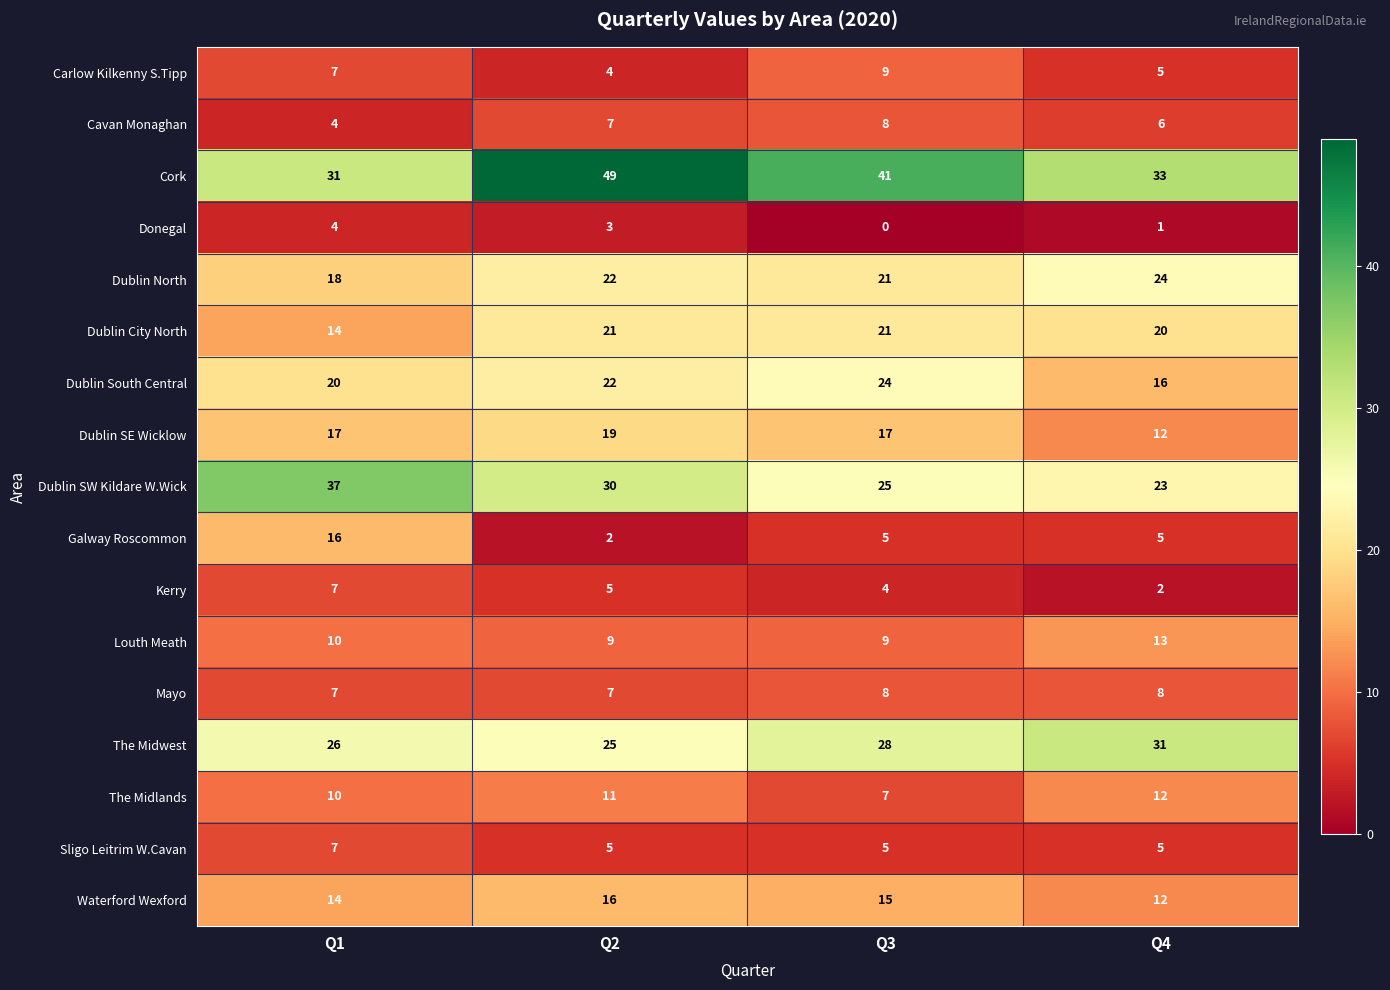

Rank the categories by The Midlands value from lowest to highest.

Q3, Q1, Q2, Q4